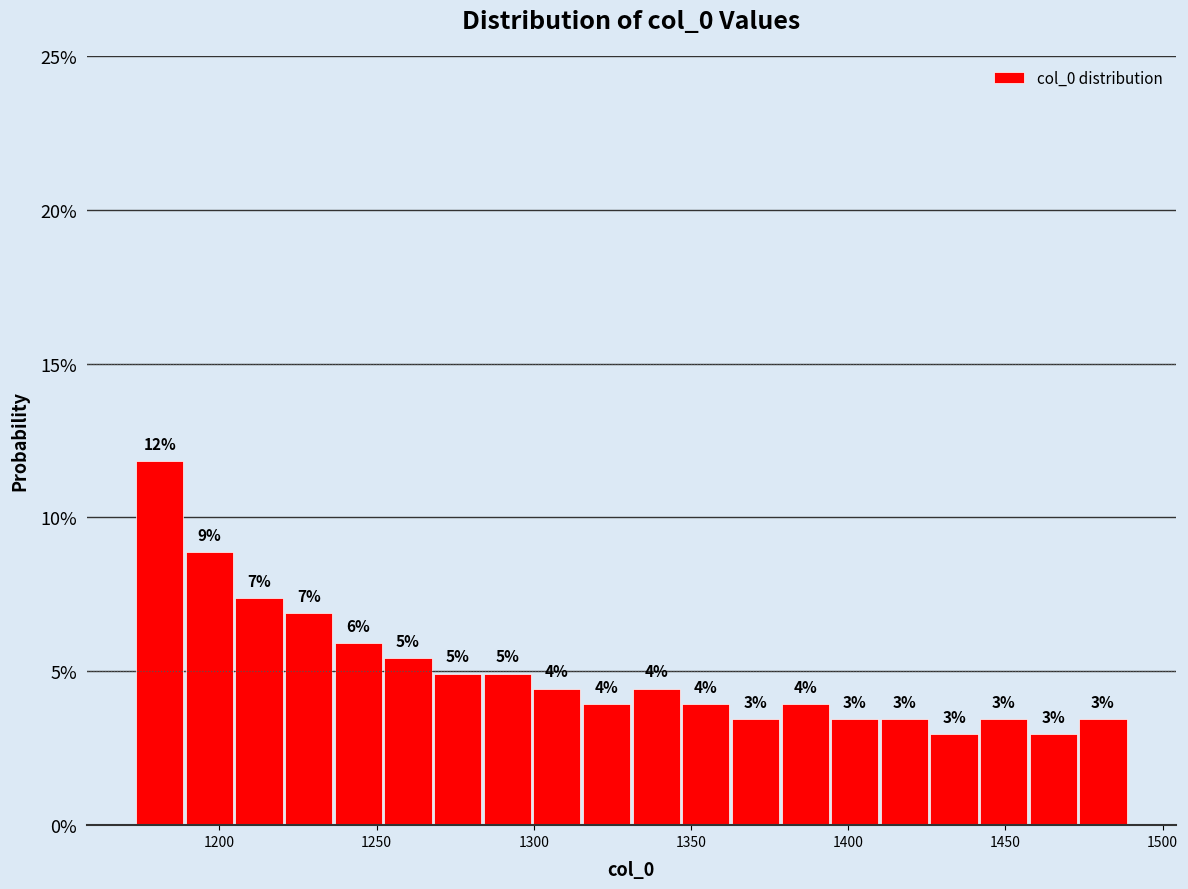

Around what value on the x-axis is the tallest bar? Give the approximate position of its centre, as read against the axis.

1180